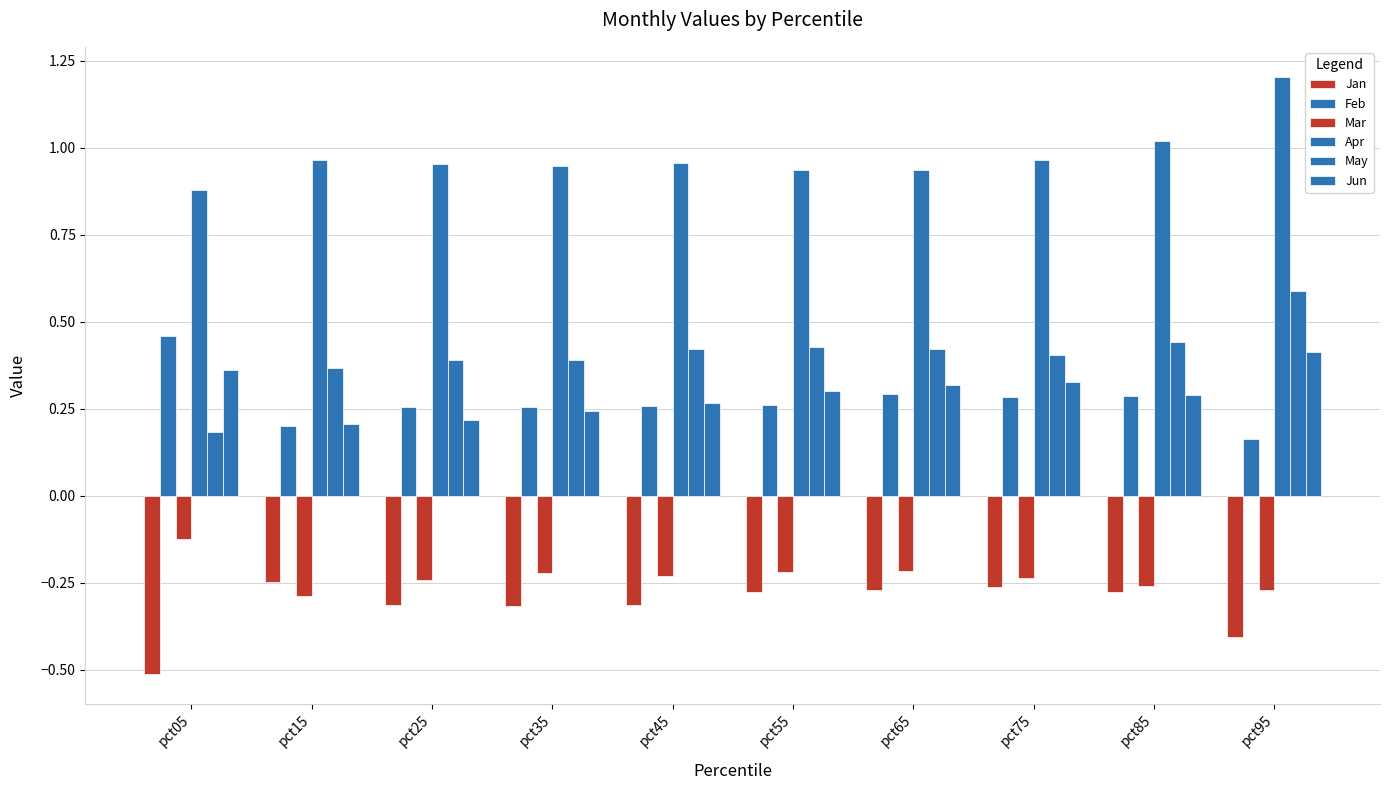

Does the chart contain any negative values?

Yes